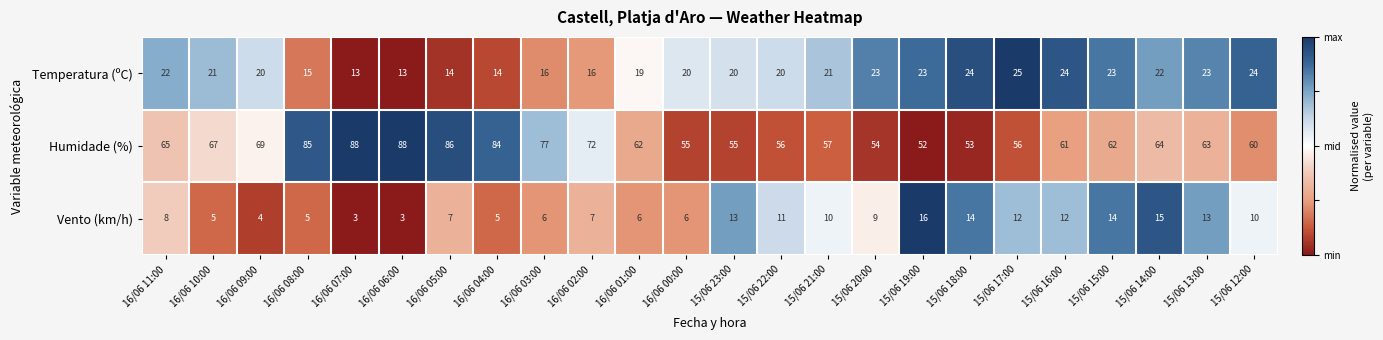

List the series in order of their peak value, lowest first.

Vento (km/h), Temperatura (ºC), Humidade (%)